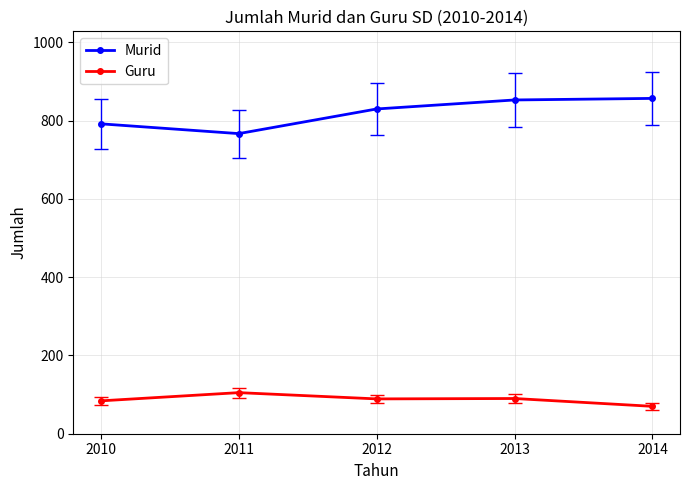

What is the sum of the Guru values at 2013 and 2011?

195